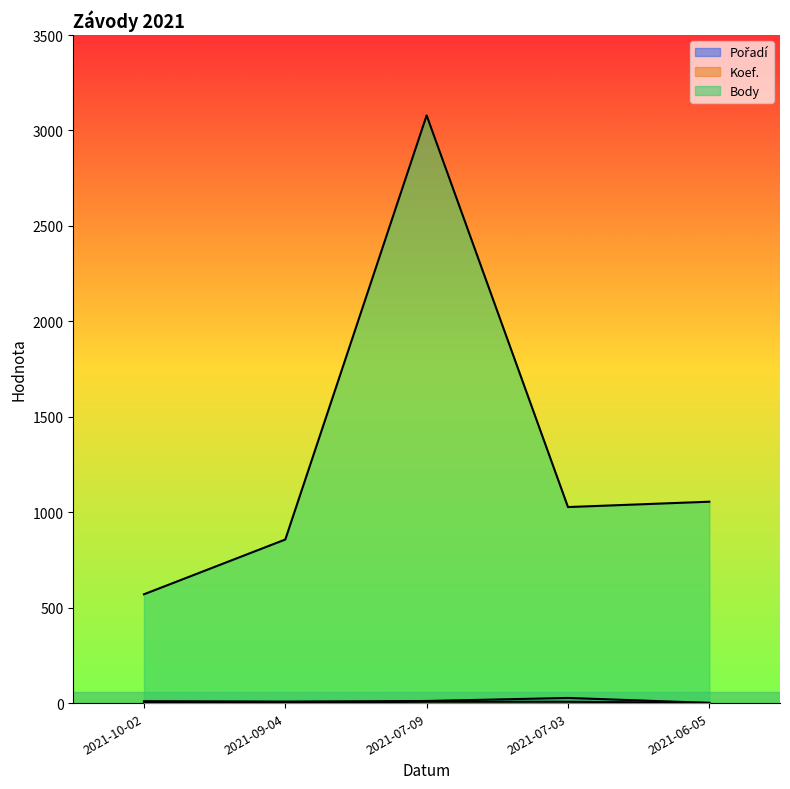

Is it true that Koef. equals 2 at 2021-06-05?

False